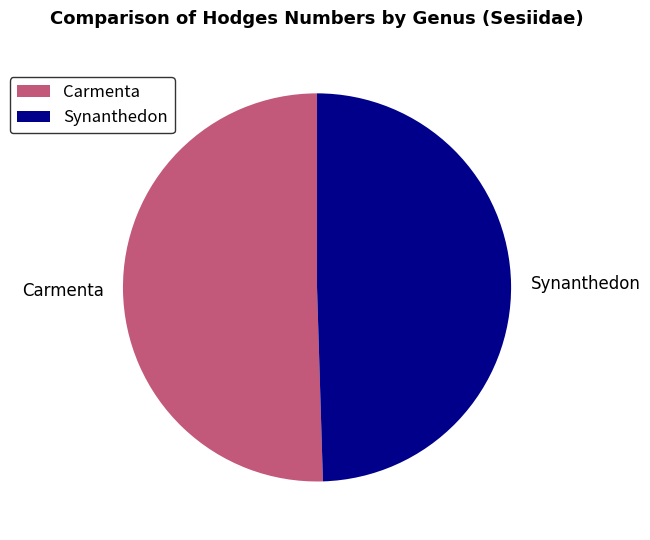

Do Synanthedon and Carmenta together represent more than half of the pie?

Yes